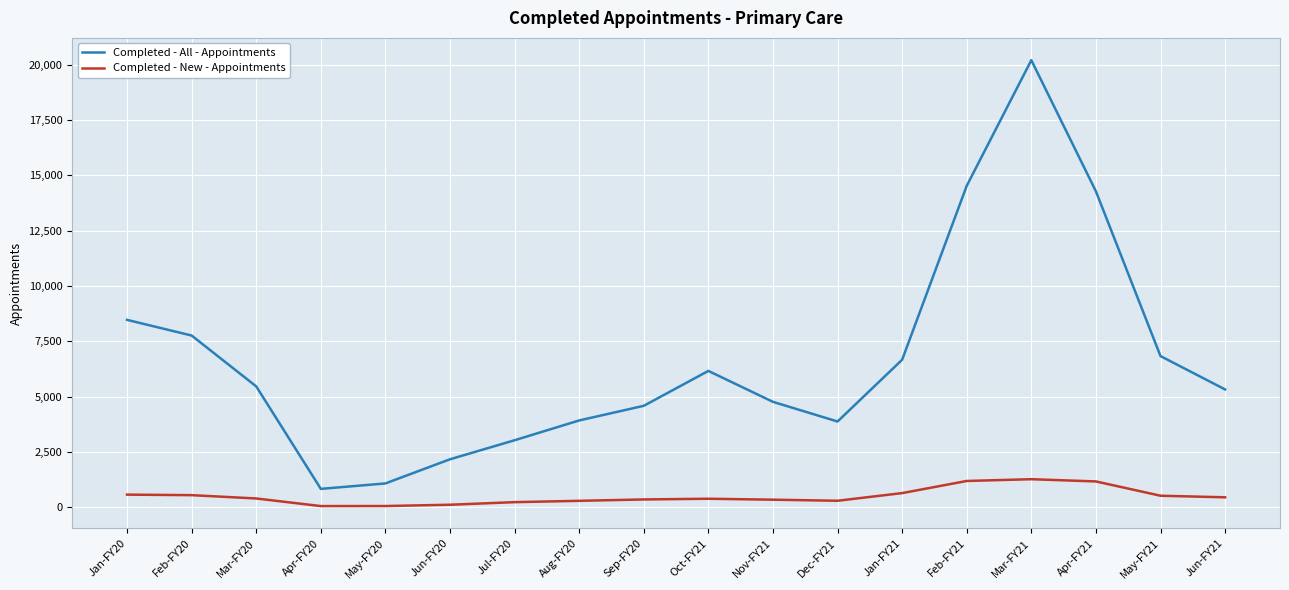

Rank the series at Jul-FY20 from lowest to highest value.

Completed - New - Appointments, Completed - All - Appointments